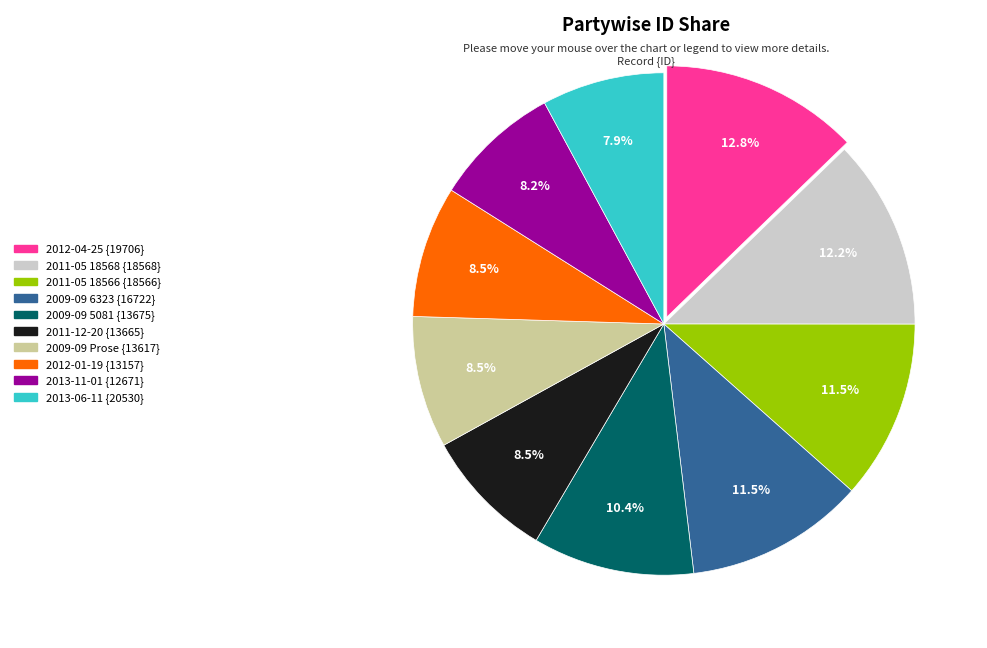

Does any single category account for the majority?

No